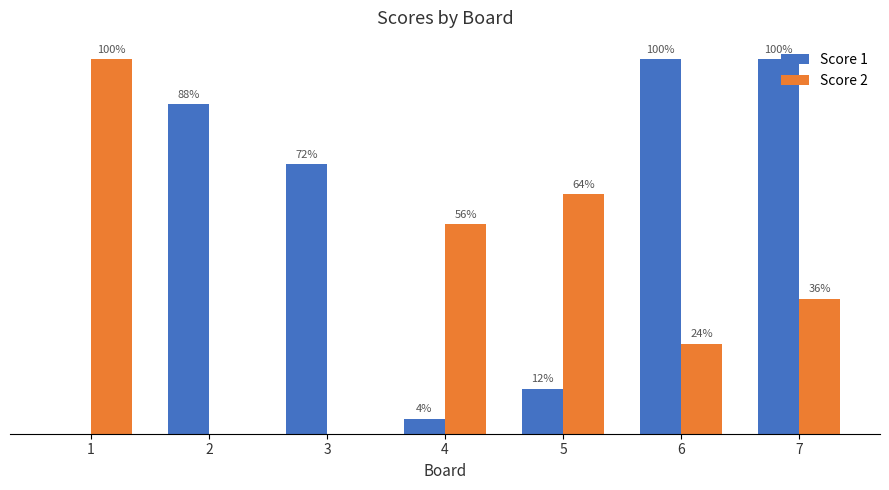

Are the bars horizontal?

No